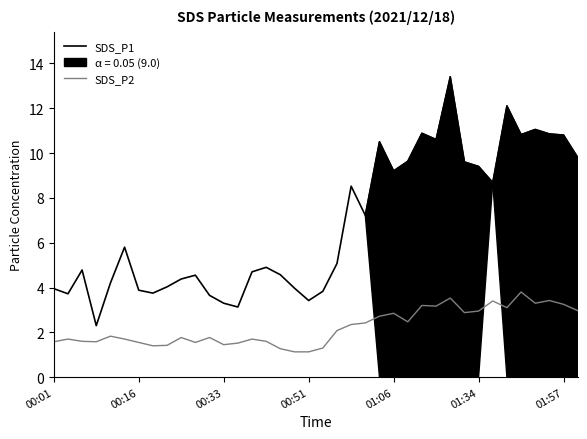

How many data points does each series have?

38